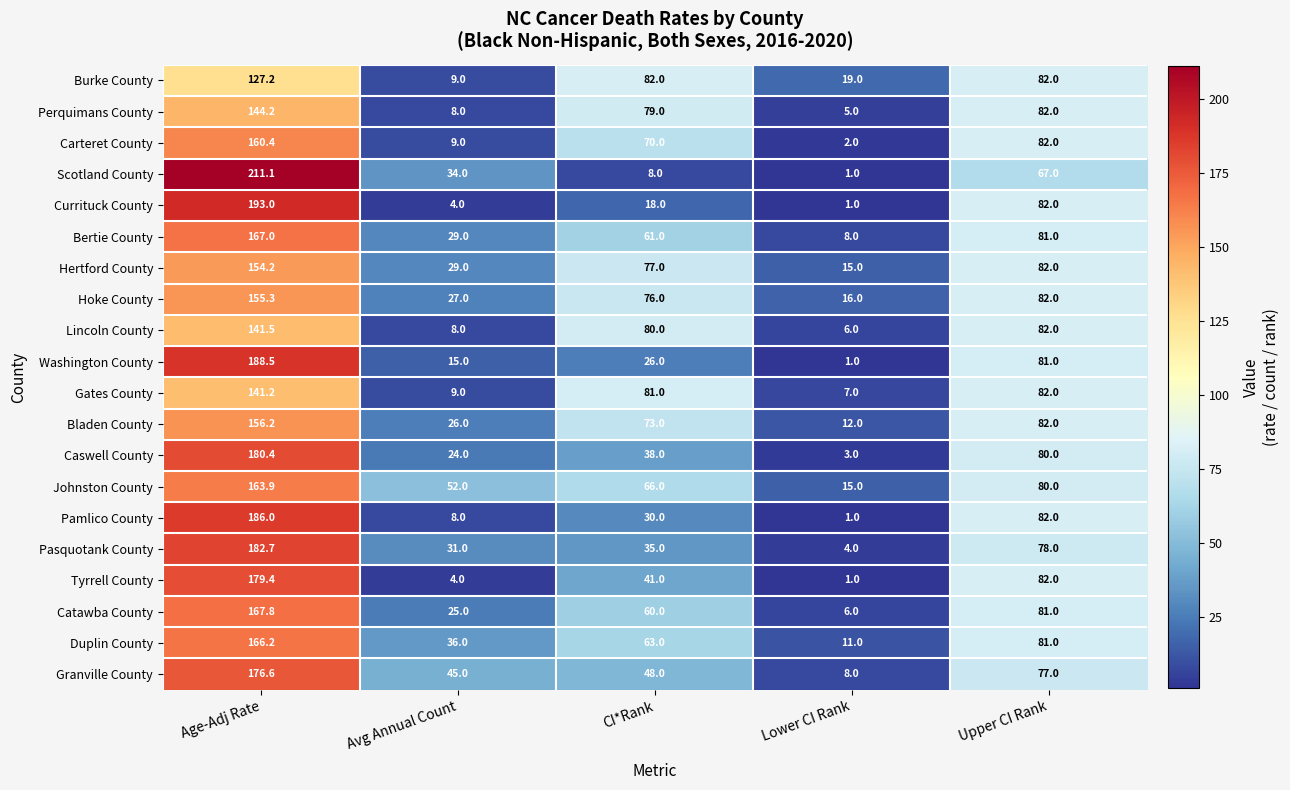

At CI*Rank, list the series in order from smallest to largest.

Scotland County, Currituck County, Washington County, Pamlico County, Pasquotank County, Caswell County, Tyrrell County, Granville County, Catawba County, Bertie County, Duplin County, Johnston County, Carteret County, Bladen County, Hoke County, Hertford County, Perquimans County, Lincoln County, Gates County, Burke County